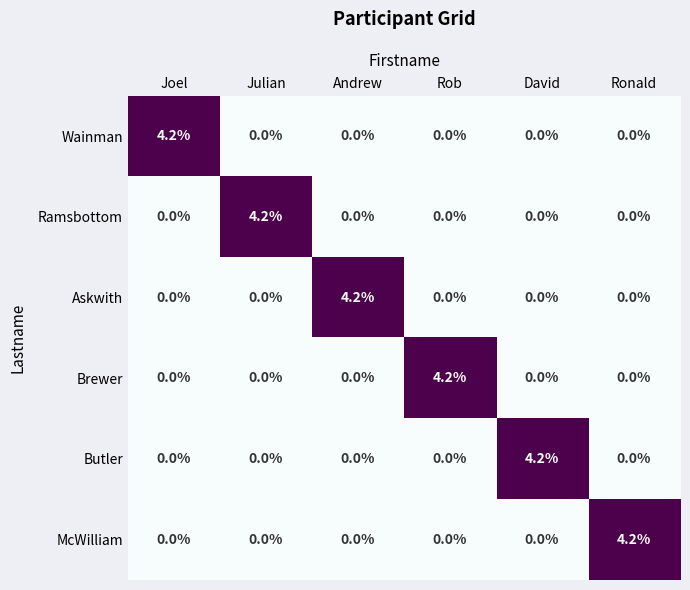

Count the Butler values in the range 0 to 1.

5